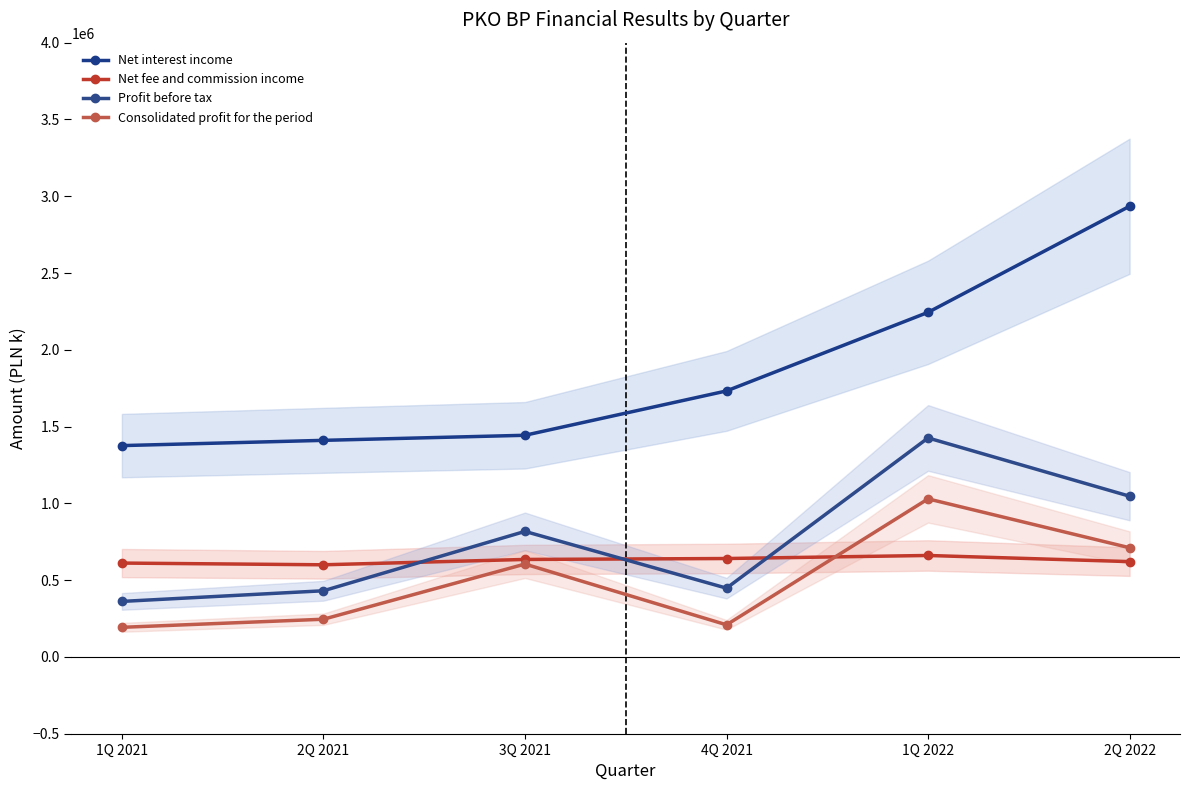

What is the difference between the maximum and minimum values in the Net interest income series?

1558681